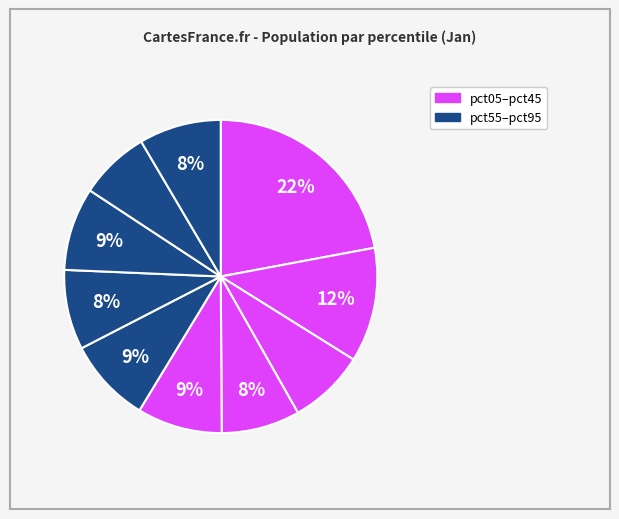

How many segments does this pie chart have?

10